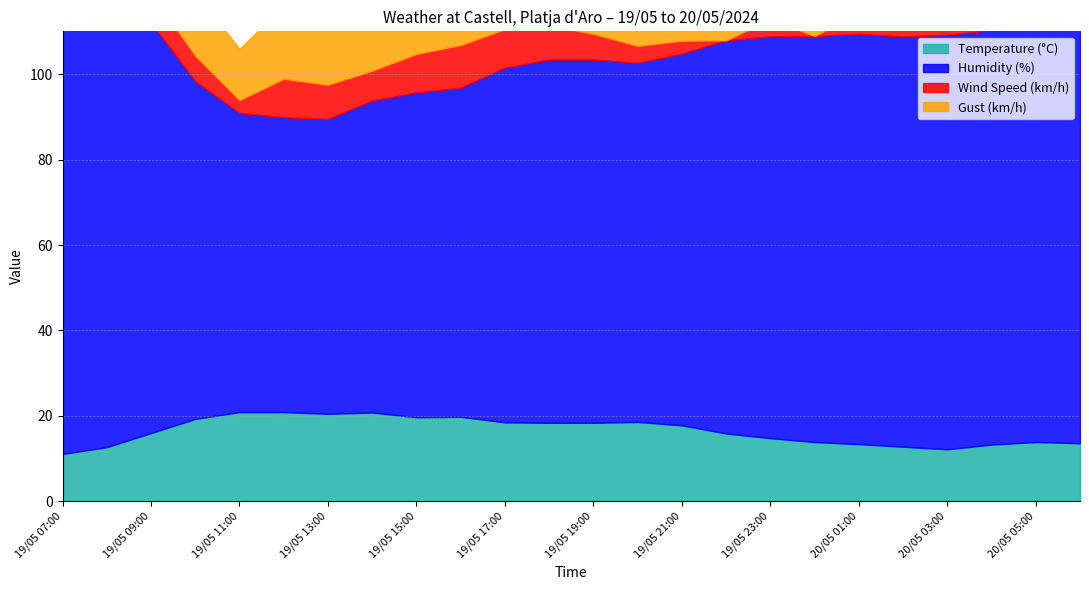

What is the value of the Wind Speed (km/h) point at the 17th from the left?

4.0